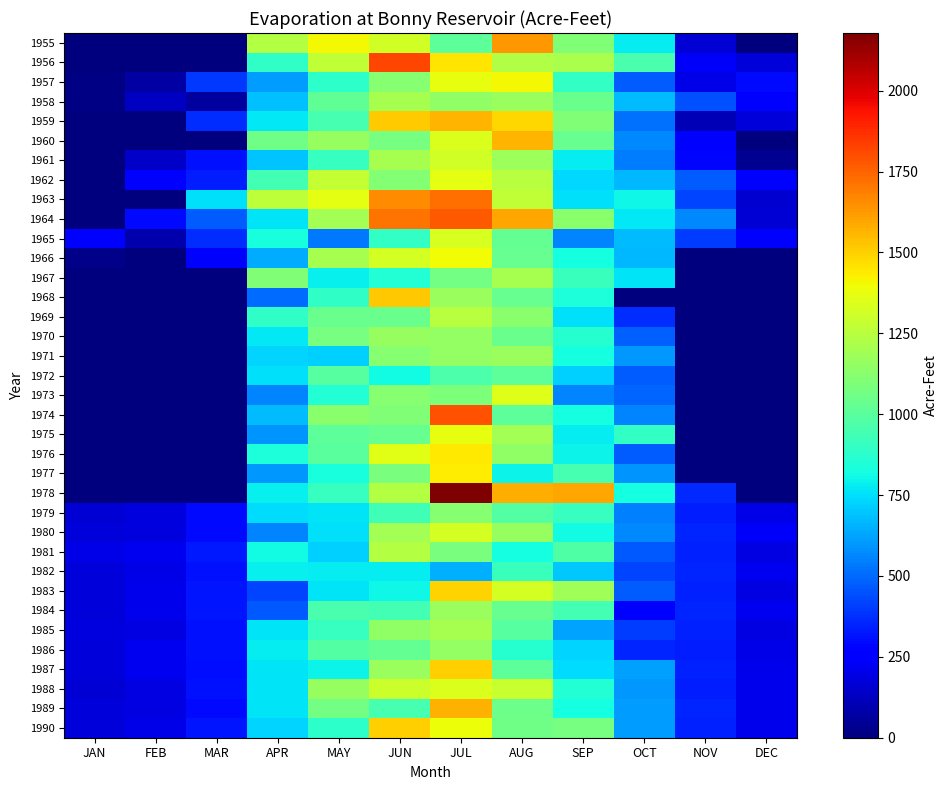

What is the greatest value displayed?

2178